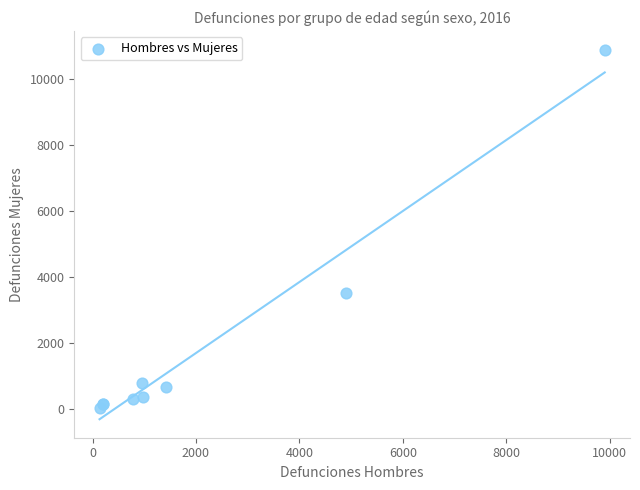

What Y value in the scatter plot is closest to 5448?

3511